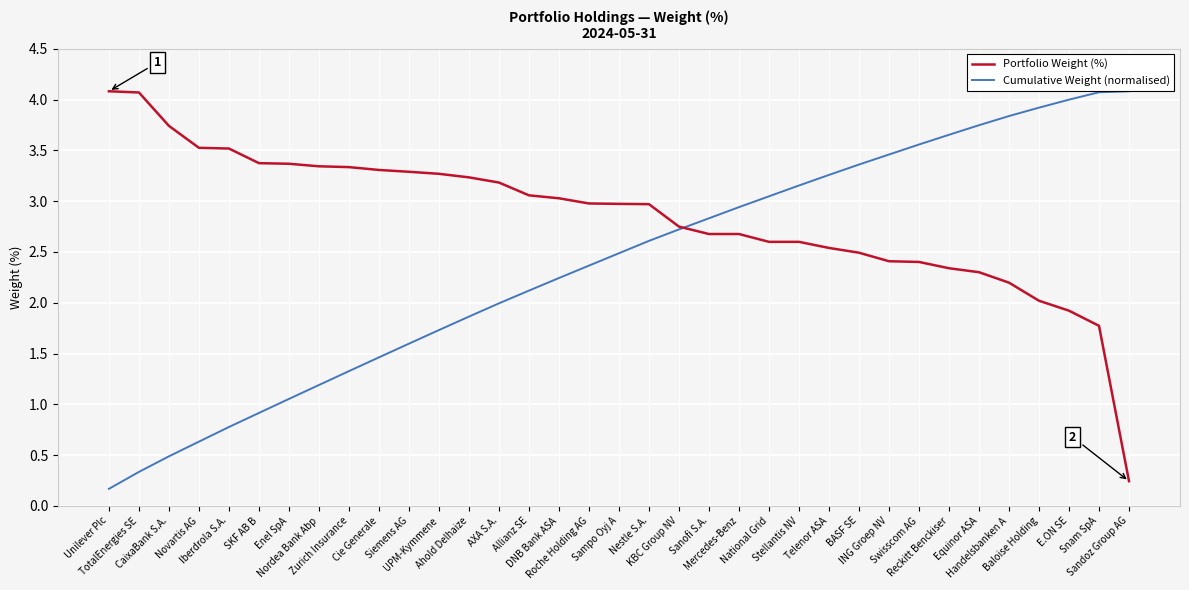

Which series has the largest total across all categories?

Portfolio Weight (%)